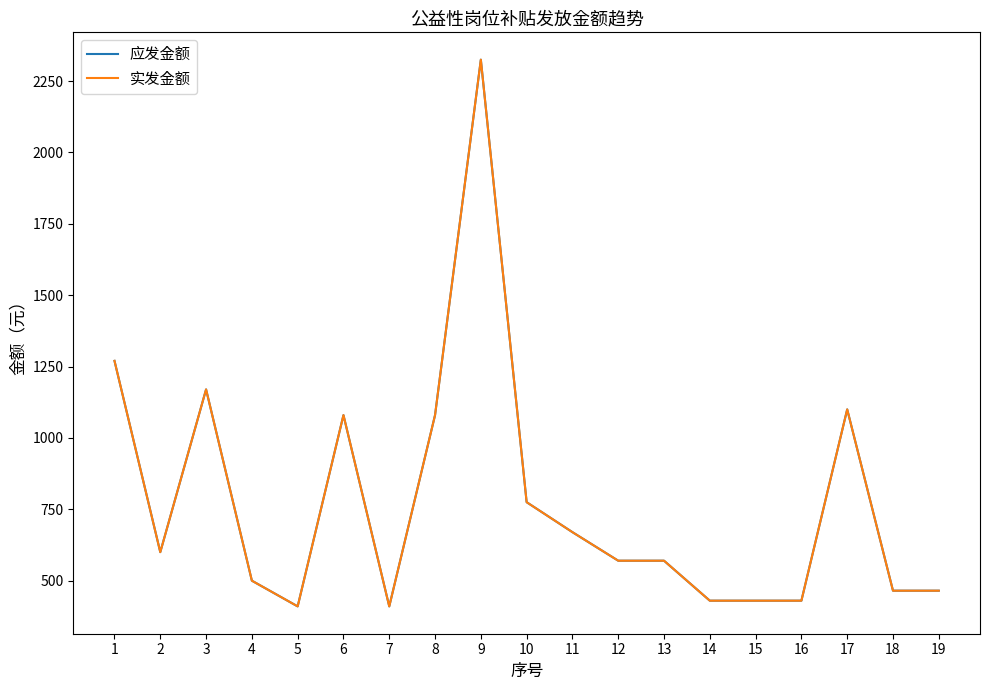

What are all the series names shown in the legend?

应发金额, 实发金额